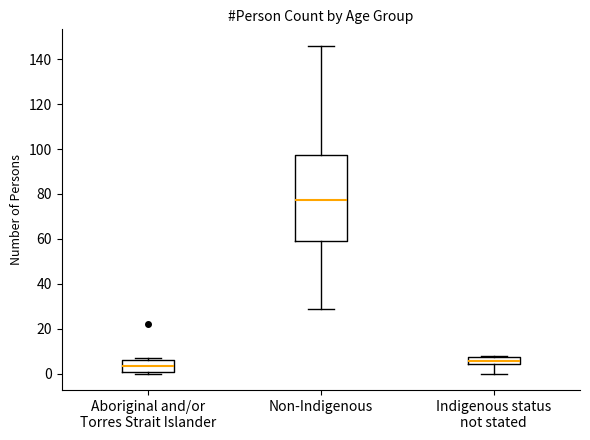

Reading left to right, read every box against the y-axis: the position of its median line, the range the box covers, and the ends of its whiskers. The values are not printed on the chart, so give them approximately, as read against the axis.

Aboriginal and/or Torres Strait Islander: median 4, box 0 to 6, whiskers 0 (just below the box's lower edge) to 8
Non-Indigenous: median 78, box 60 to 98, whiskers 30 to 146
Indigenous status not stated: median 6, box 4 to 8, whiskers 0 to 8